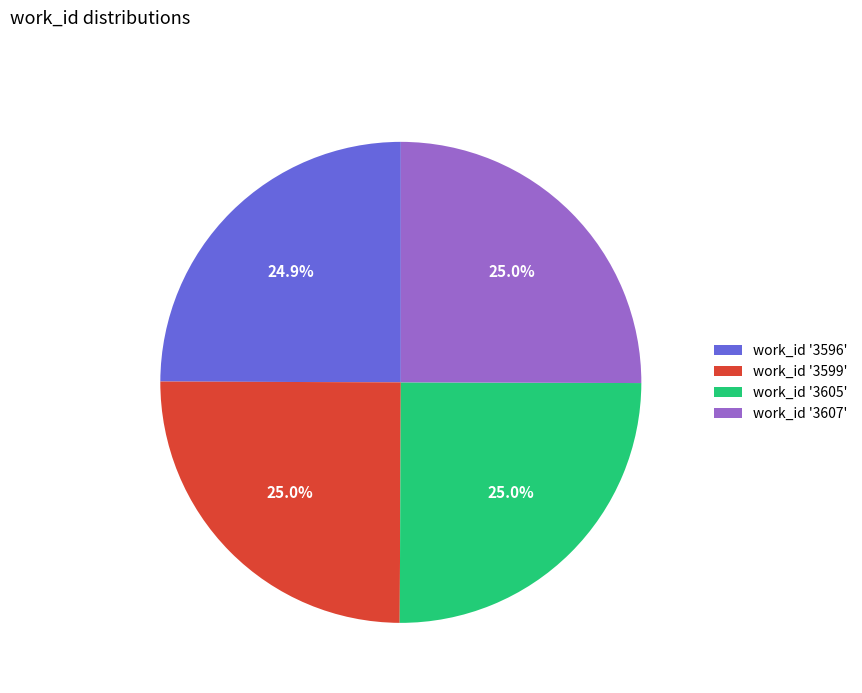

What is the ratio of the value at work_id '3605' to the value at work_id '3607'?

1.0